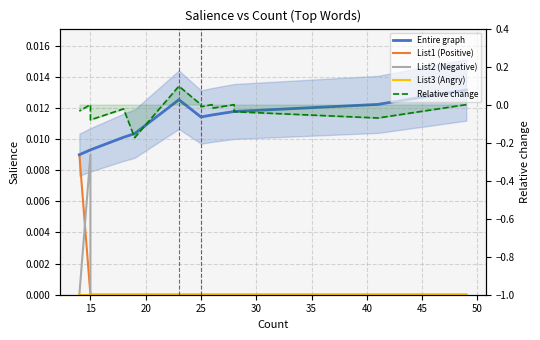

True or false: List1 (Positive) has a value of -0.0 at 25.

False